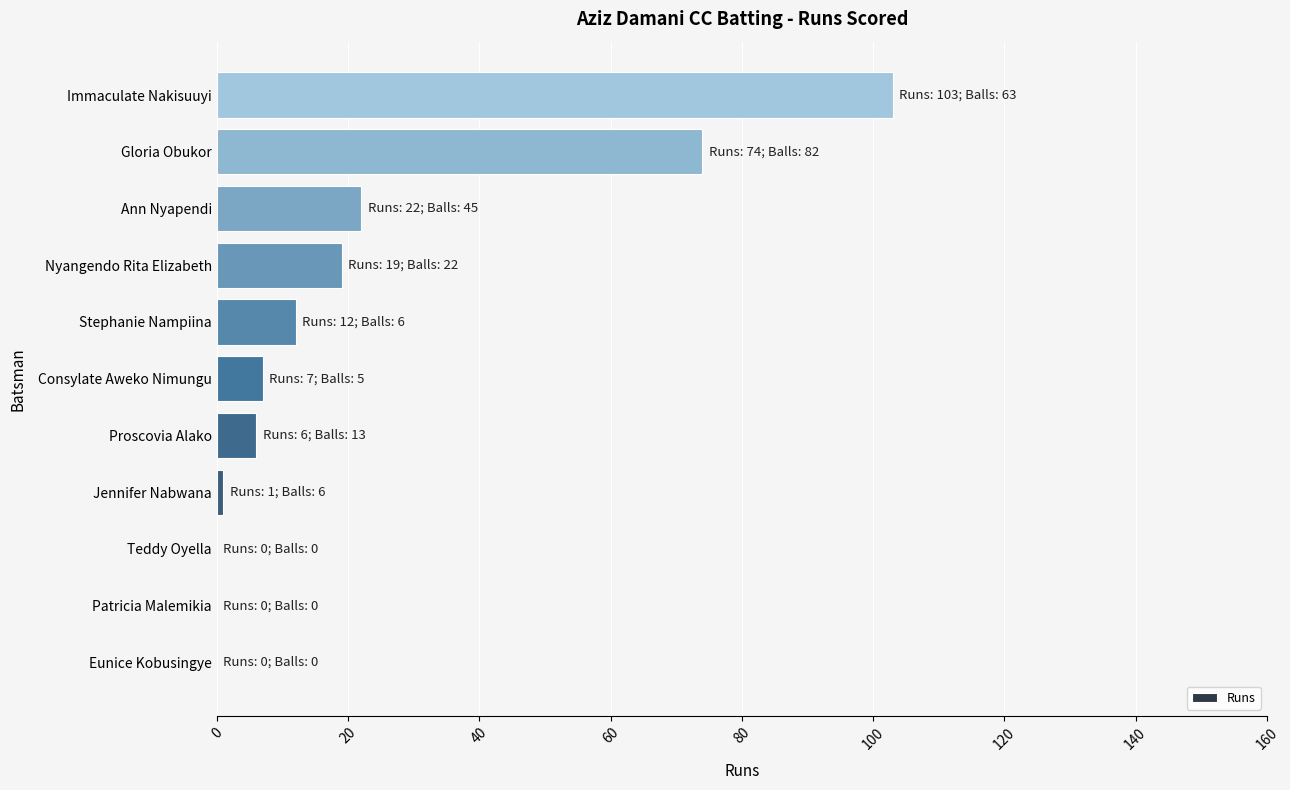

What is the greatest value displayed?

103